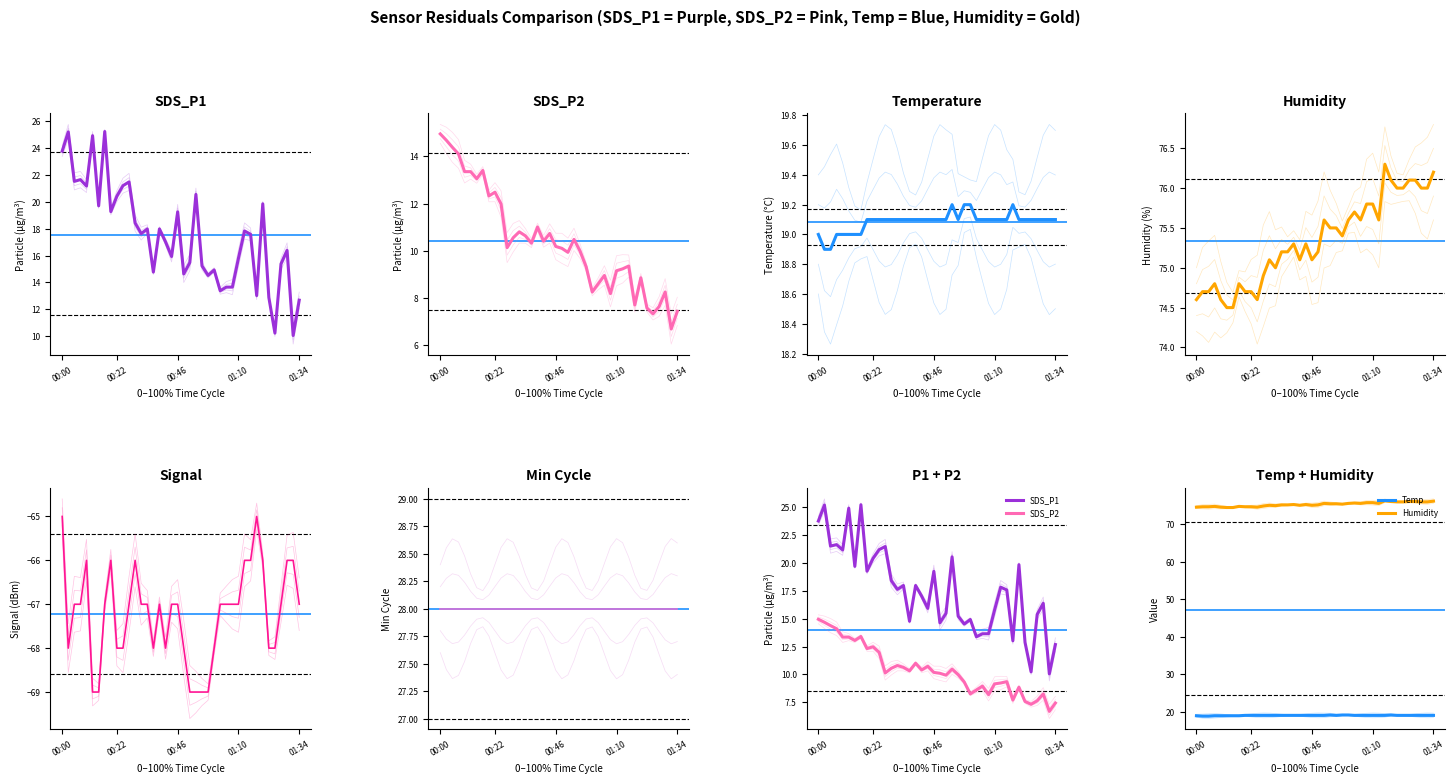

What is the label of the 26th point from the left?

25